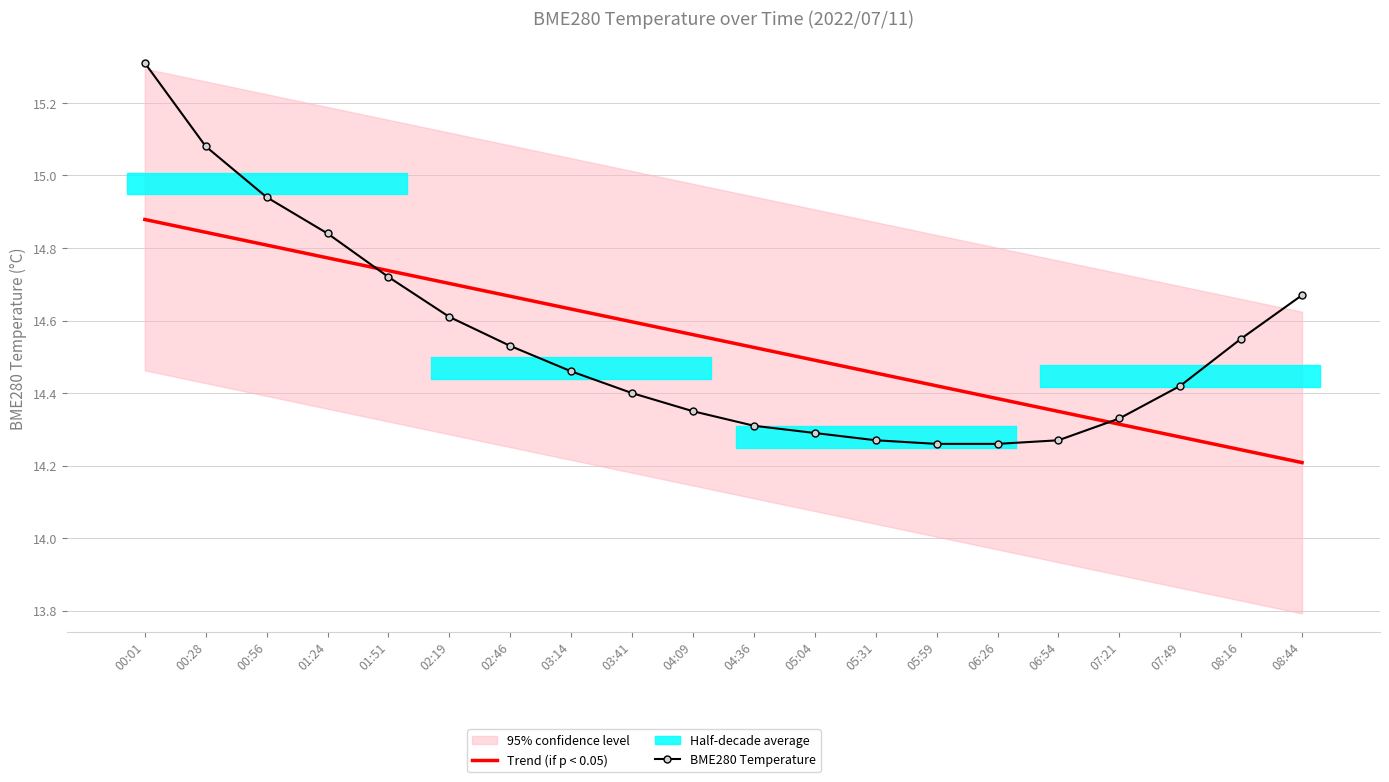

Where do Trend (if p < 0.05) and BME280 Temperature first cross each other?

01:24 and 01:51